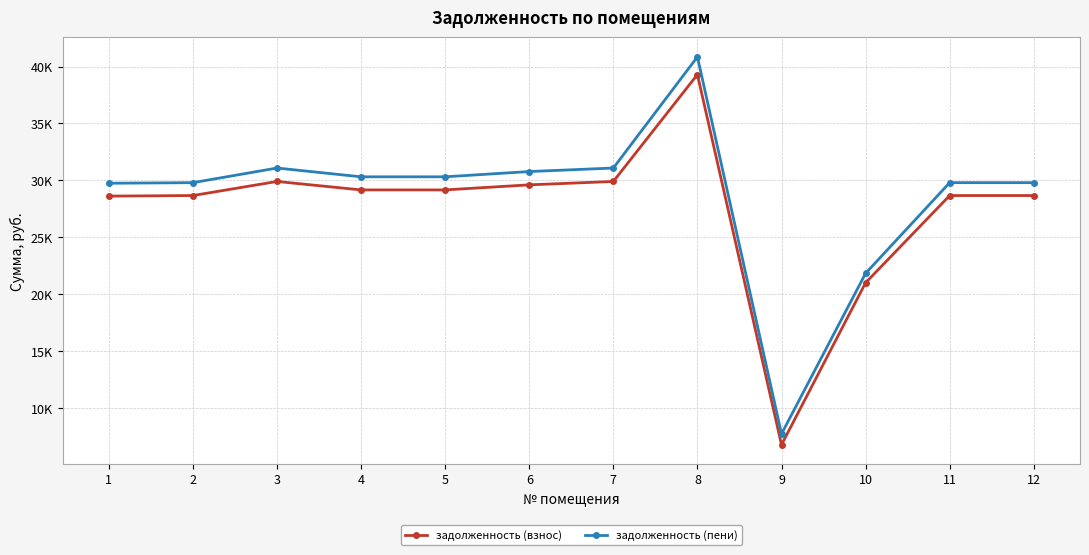

What are all the series names shown in the legend?

задолженность (взнос), задолженность (пени)